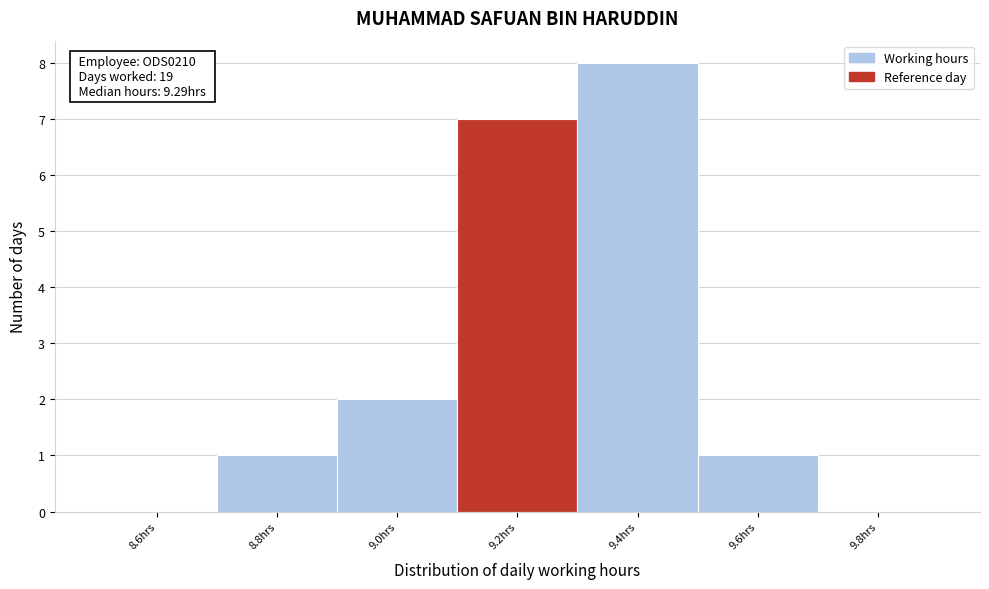

Which range on the x-axis has the tallest bar?

9.3 to 9.5